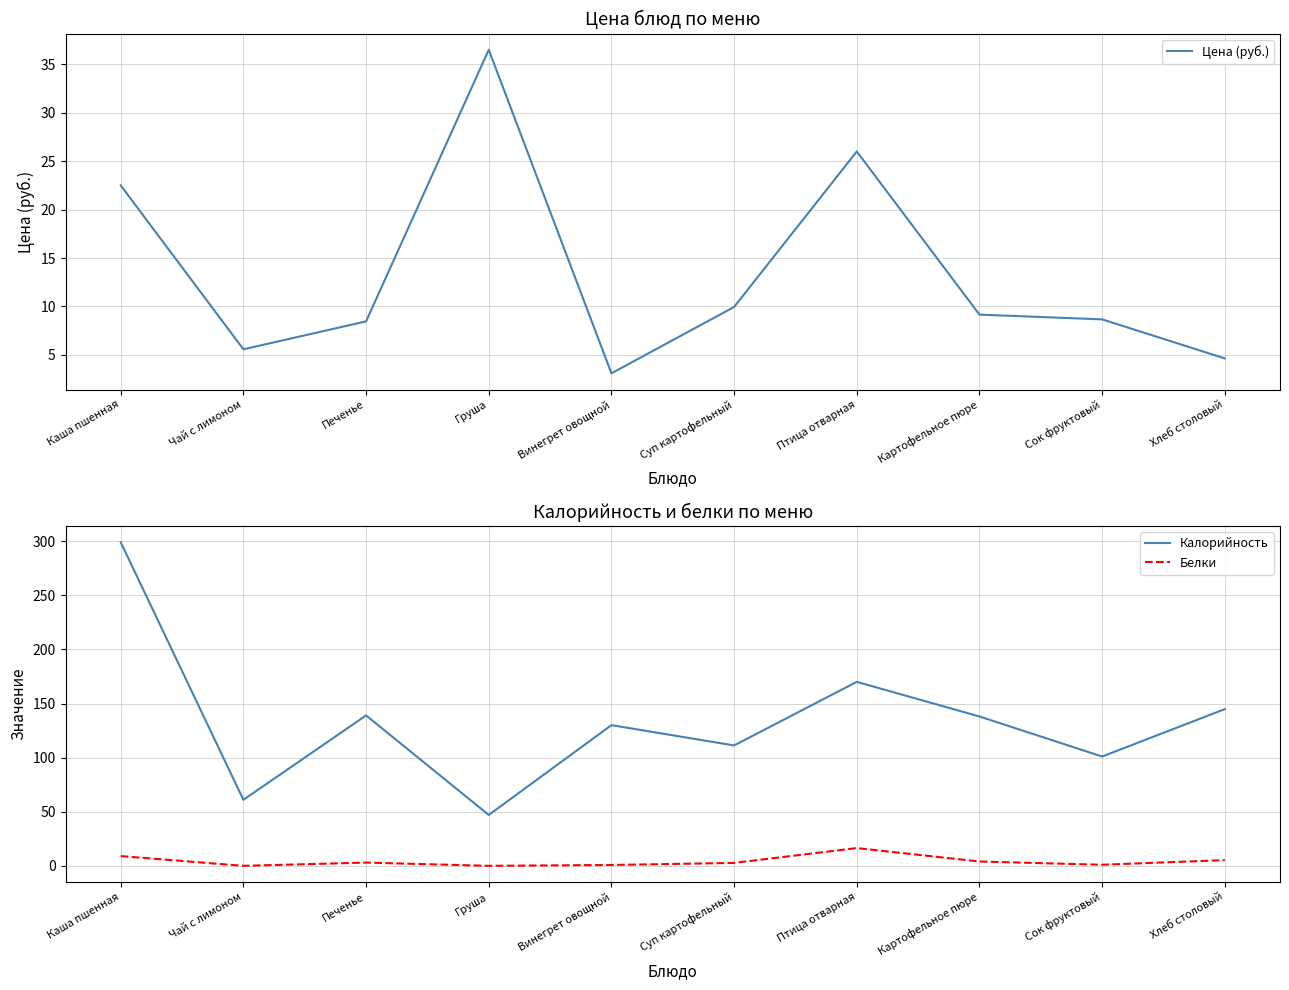

At which category does Цена (руб.) reach its first local peak?

Груша